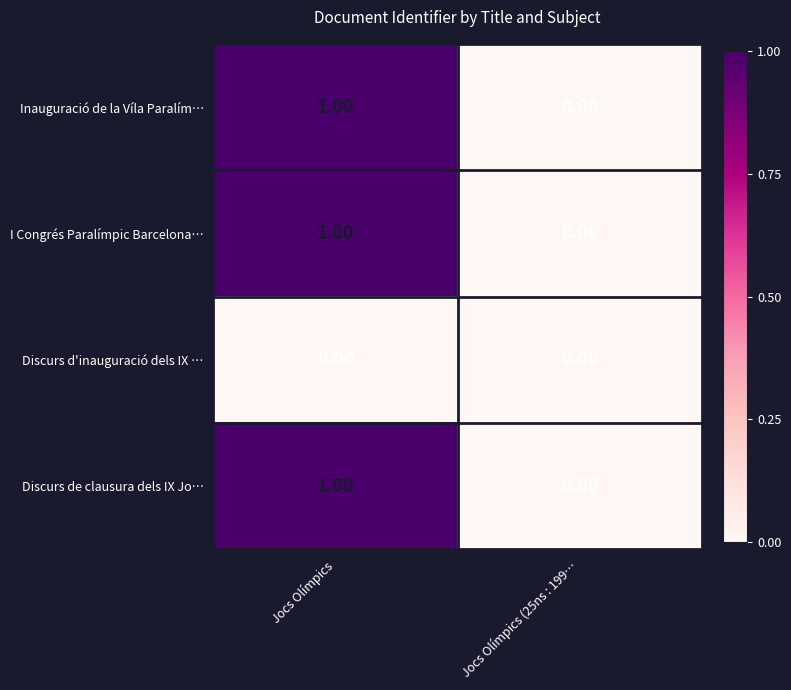

Is the value of Discurs d'inauguració dels IX … at Jocs Olímpics greater than the value of I Congrés Paralímpic Barcelona… at Jocs Olímpics?

No